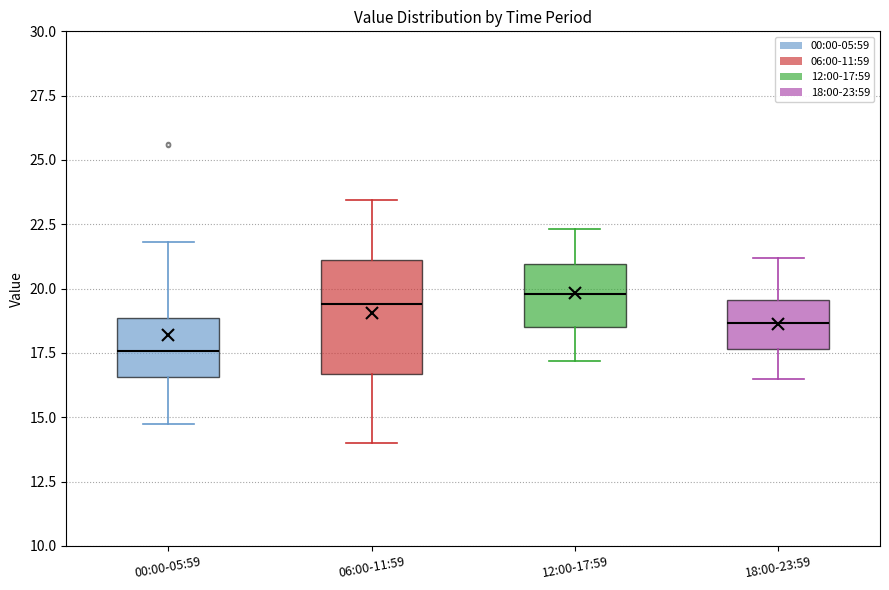

Comparing the boxes themselves (not the whiskers), which one is the tallest?

06:00-11:59